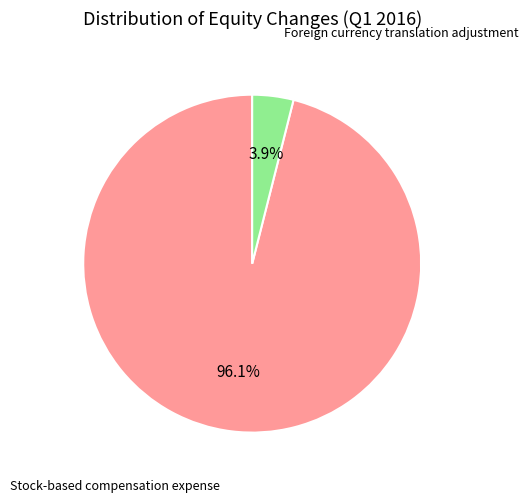

Which has a higher value, Foreign currency translation adjustment or Stock-based compensation expense?

Stock-based compensation expense